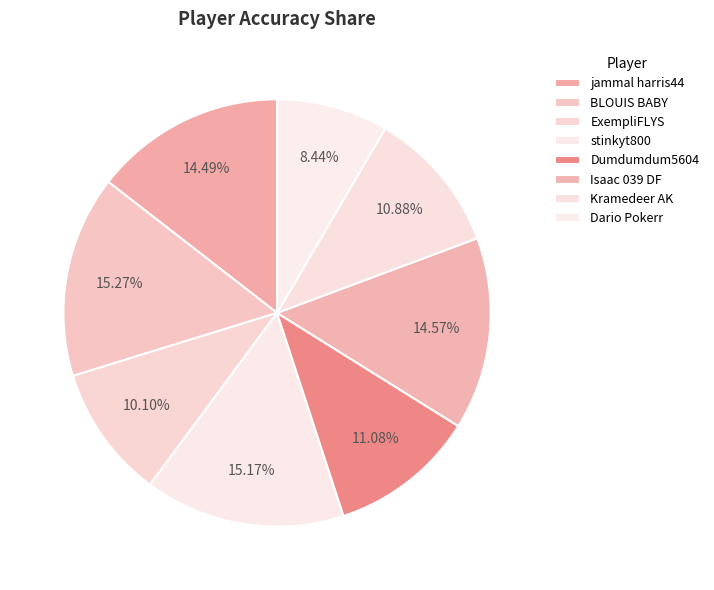

Which category has the biggest portion of the pie?

BLOUIS BABY